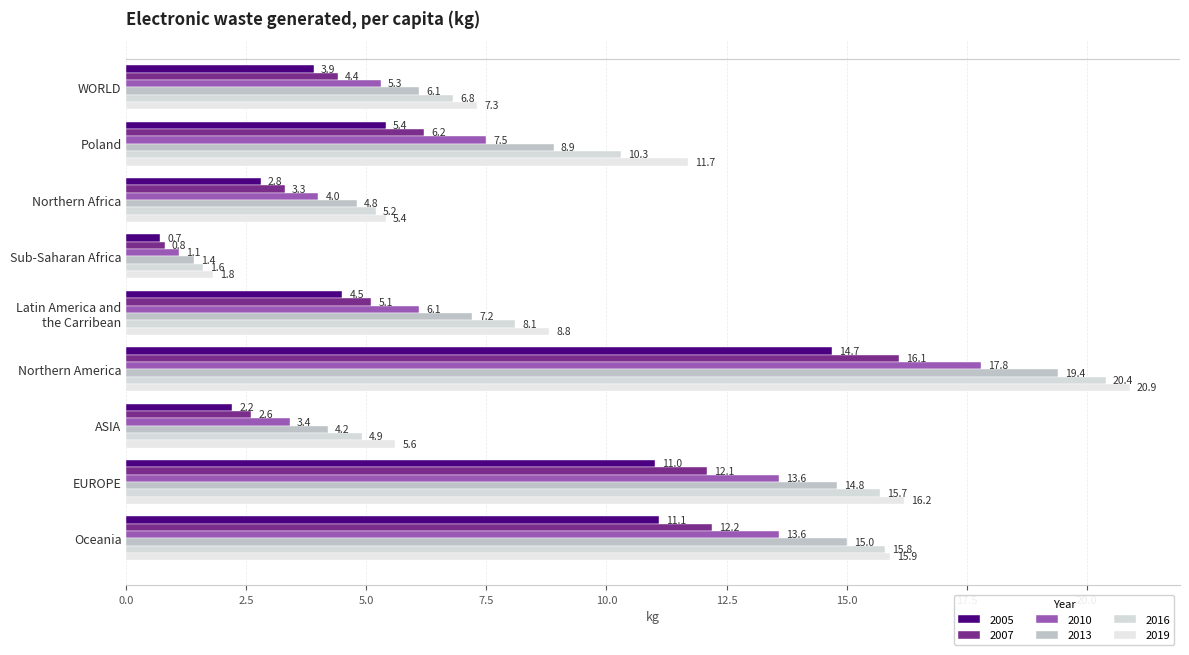

True or false: 2019 has a value of 20.9 at Northern America.

True